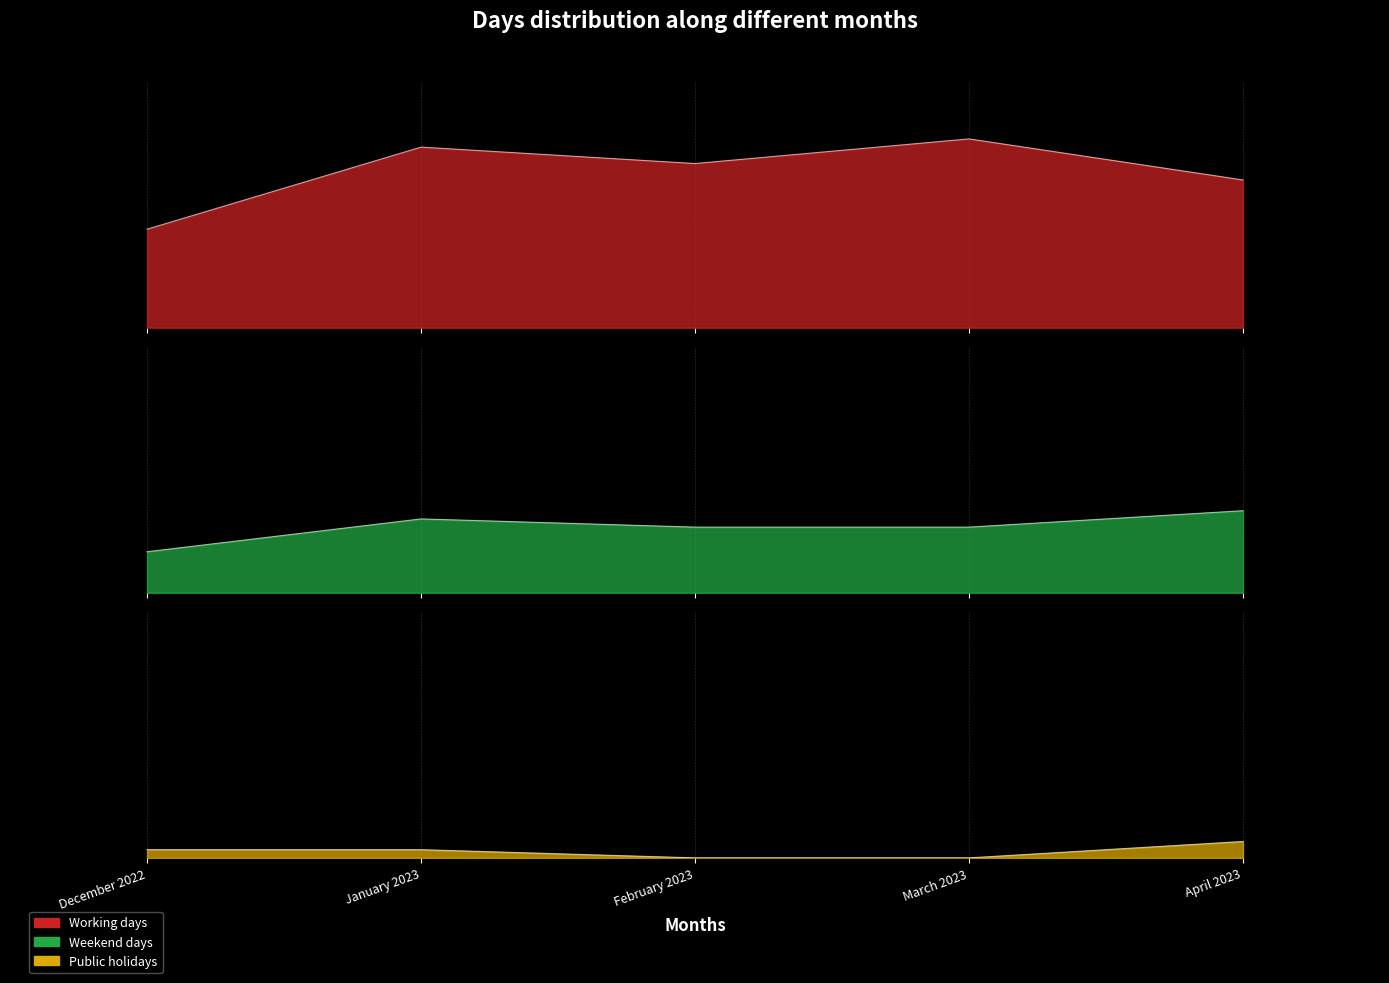

What is the sum of the Working days values at March 2023 and February 2023?

43